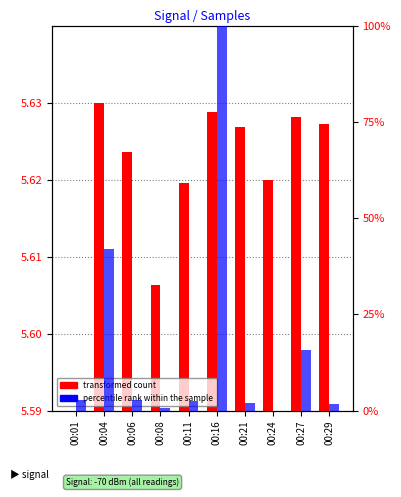

Where does the percentile rank within the sample series first go above 2?

00:01